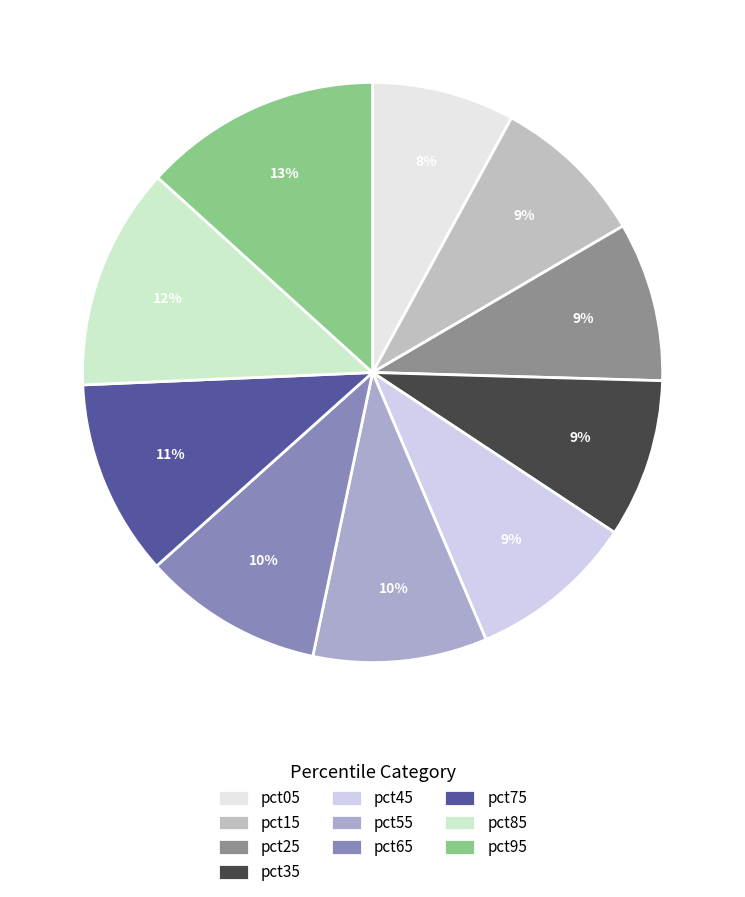

What is the largest slice in the pie chart?

pct95